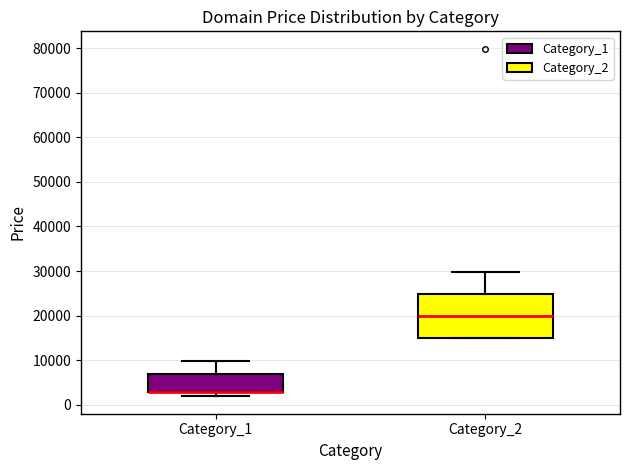

Reading left to right, transcribe this box plot: for each box, give where its median line is, the range the box spans, and where its two whiskers end, as read against the y-axis. The values are not printed on the chart, so give them approximately, as read against the axis.

Category_1: median 3000 (drawn on the box's lower edge), box 3000 to 7000, whiskers 2000 to 10000
Category_2: median 20000, box 15000 to 25000, whiskers 15000 to 30000